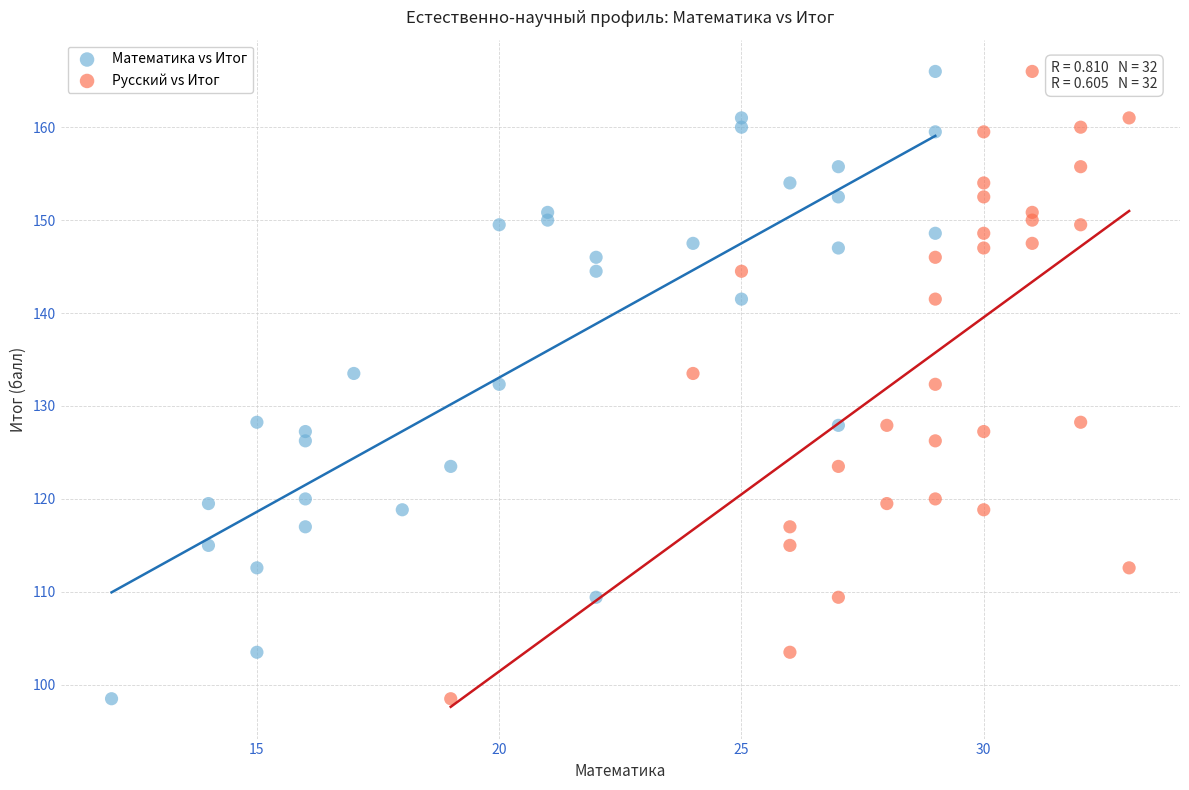

What are all the series names shown in the legend?

Математика vs Итог, Русский vs Итог